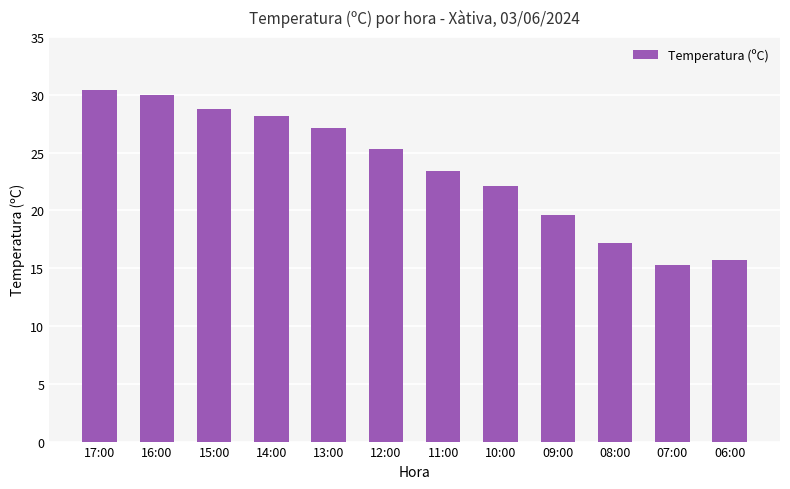

The chart shows a value of 19.6 at 09:00. True or false?

True